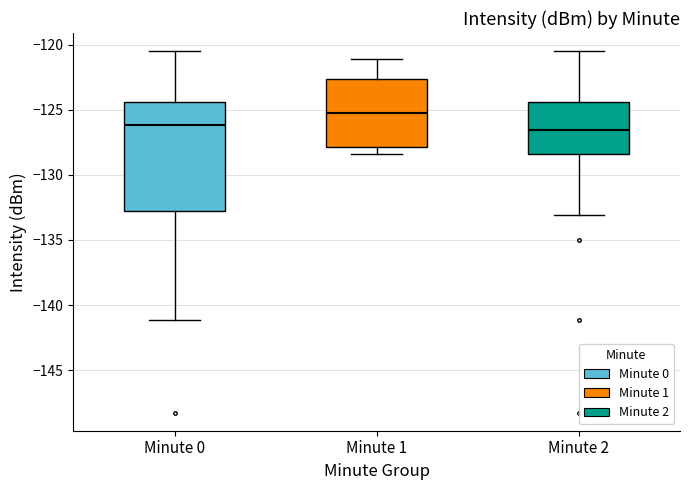

Reading left to right, read every box against the y-axis: the position of its median line, the range the box covers, and the ends of its whiskers. The values are not printed on the chart, so give them approximately, as read against the axis.

Minute 0: median -126.0, box -133.0 to -124.5, whiskers -141.0 to -120.5
Minute 1: median -125.0, box -128.0 to -122.5, whiskers -128.5 to -121.0
Minute 2: median -126.5, box -128.5 to -124.5, whiskers -133.0 to -120.5